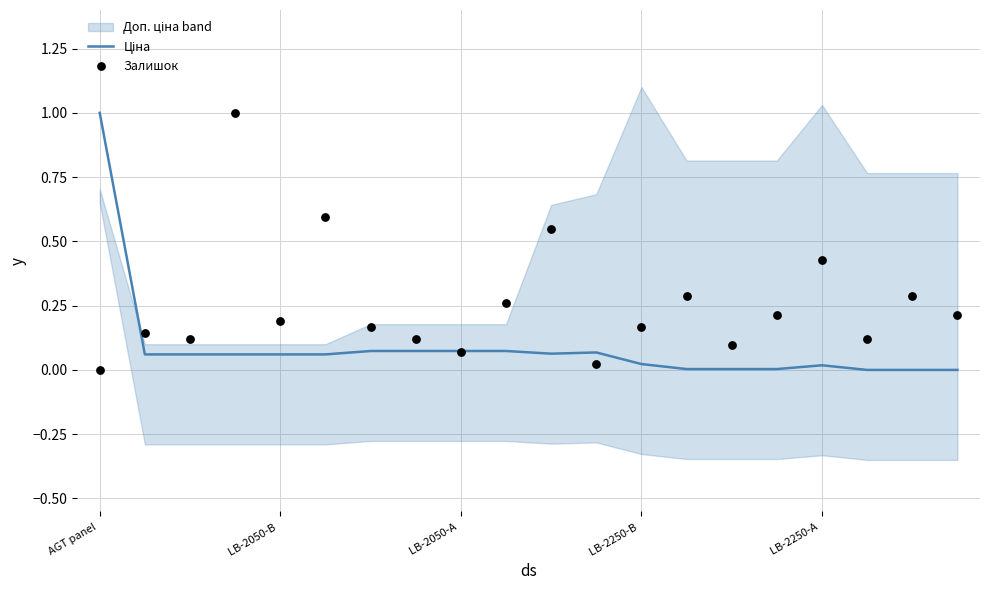

Which series contains the highest Y value?

Ціна